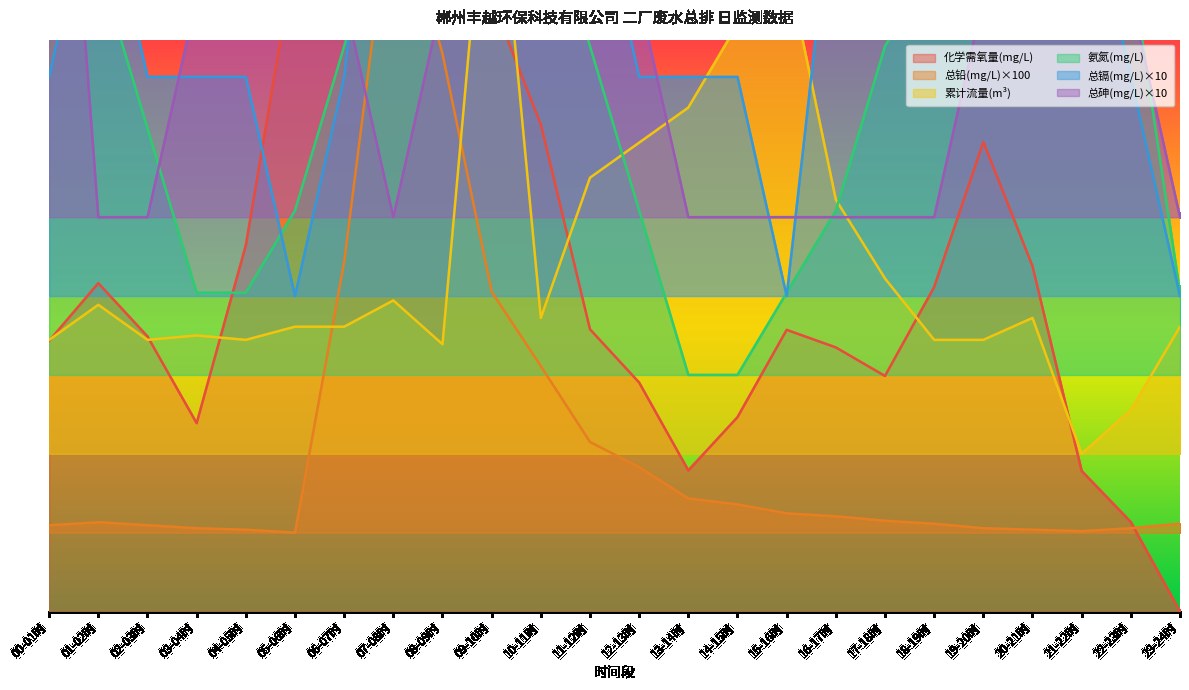

What is the average value of the 总镉(mg/L)×10 series?

1.0